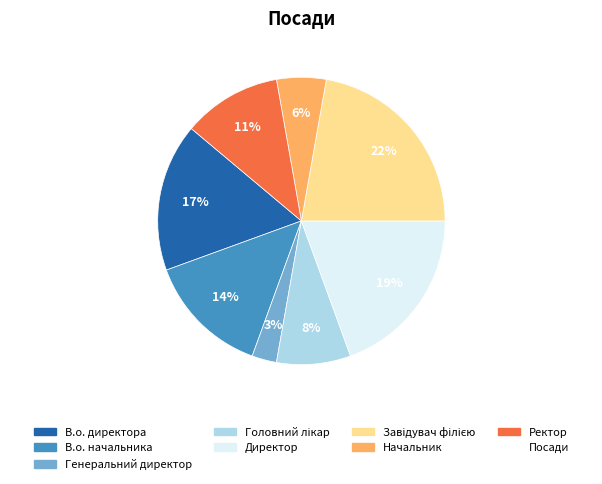

To the nearest percent, what is the average slice percentage?

12%